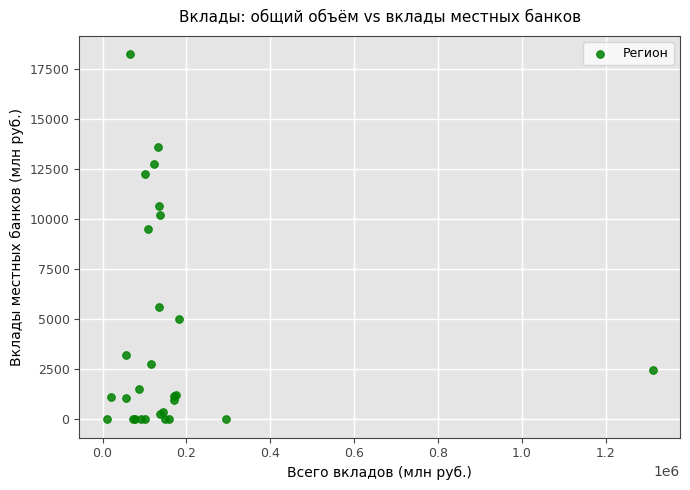

What Y value in the scatter plot is closest to 9128?

9497